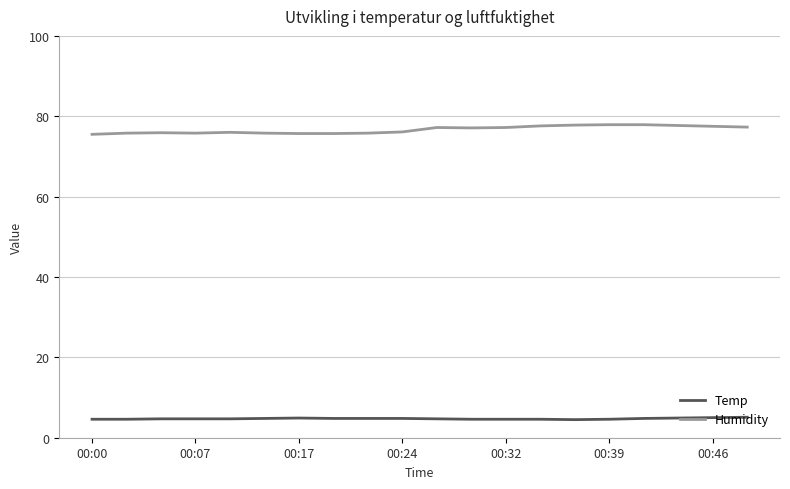

Which series has the largest total across all categories?

Humidity